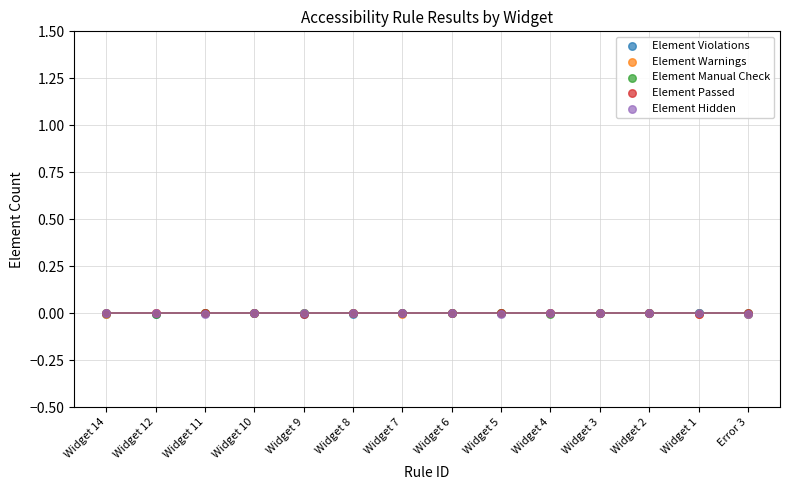

Which series reaches the minimum Y coordinate?

Element Violations